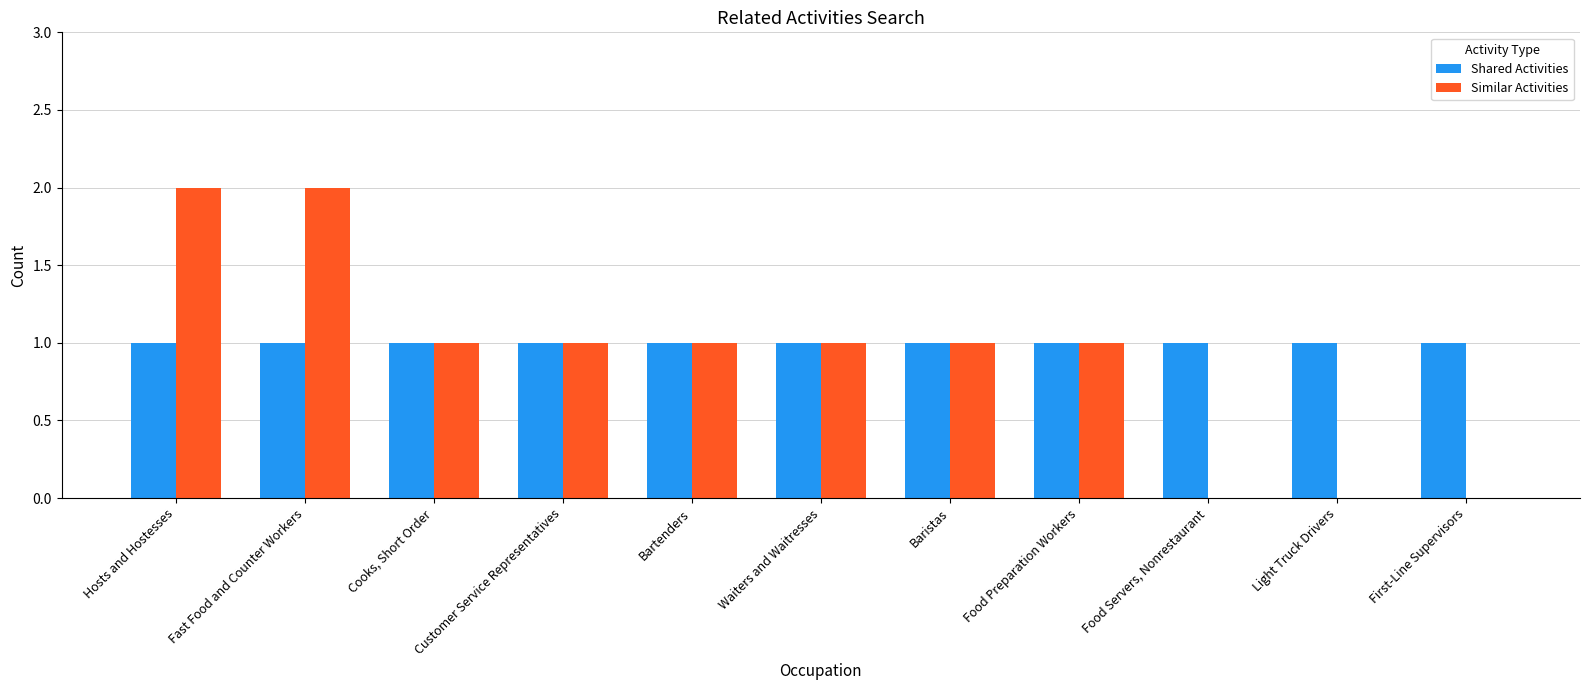

Count the number of categories in the chart.

11